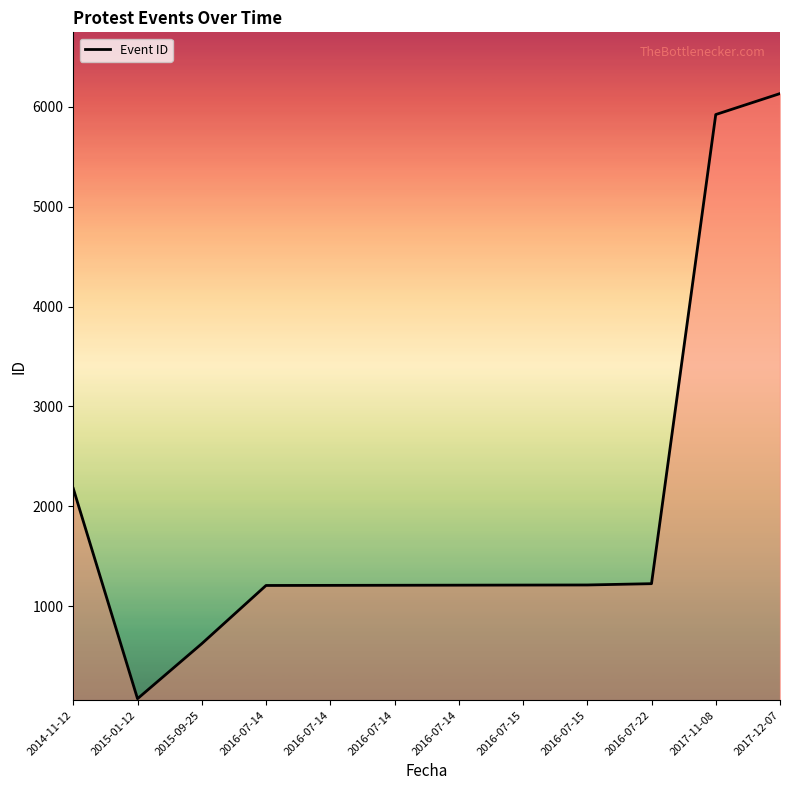

How many lines are shown in the chart?

1